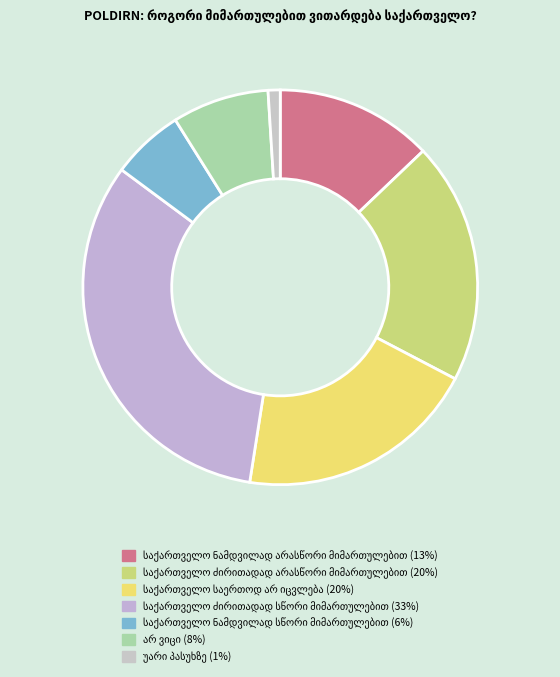

The საქართველო ძირითადად არასწორი
მიმართულებით (20%) slice represents 20% of the pie. True or false?

True